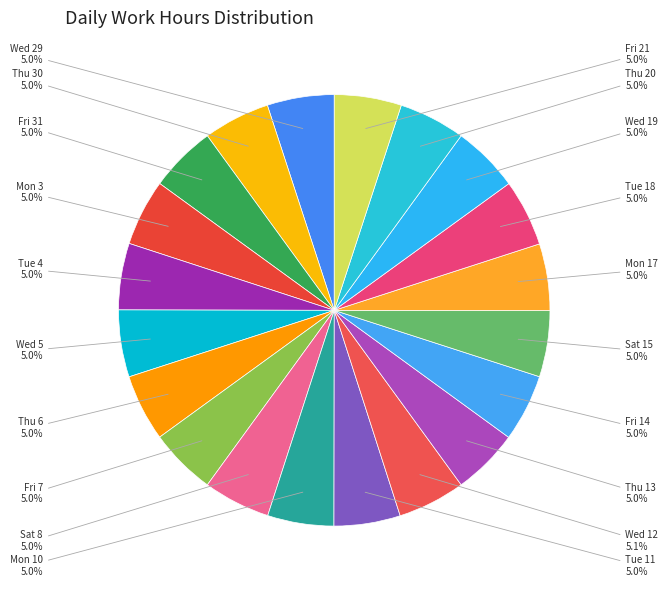

Which slice is the smallest?

Sat 15